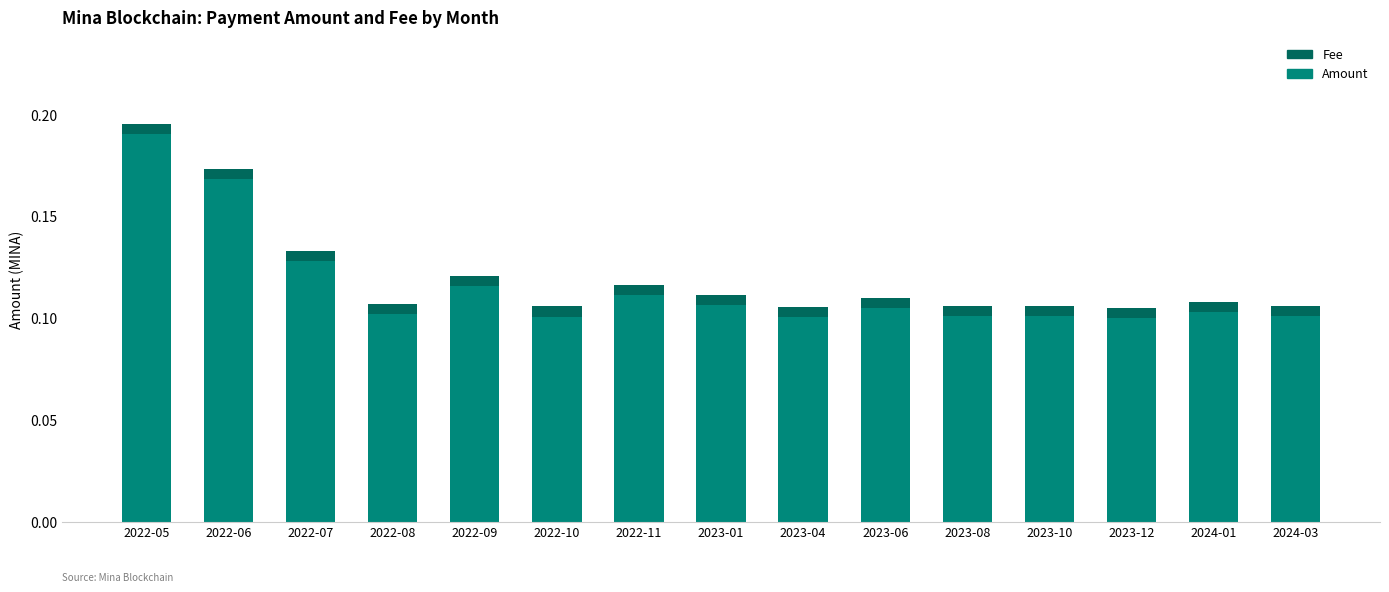

At which category is the sum across all series the highest?

2022-05